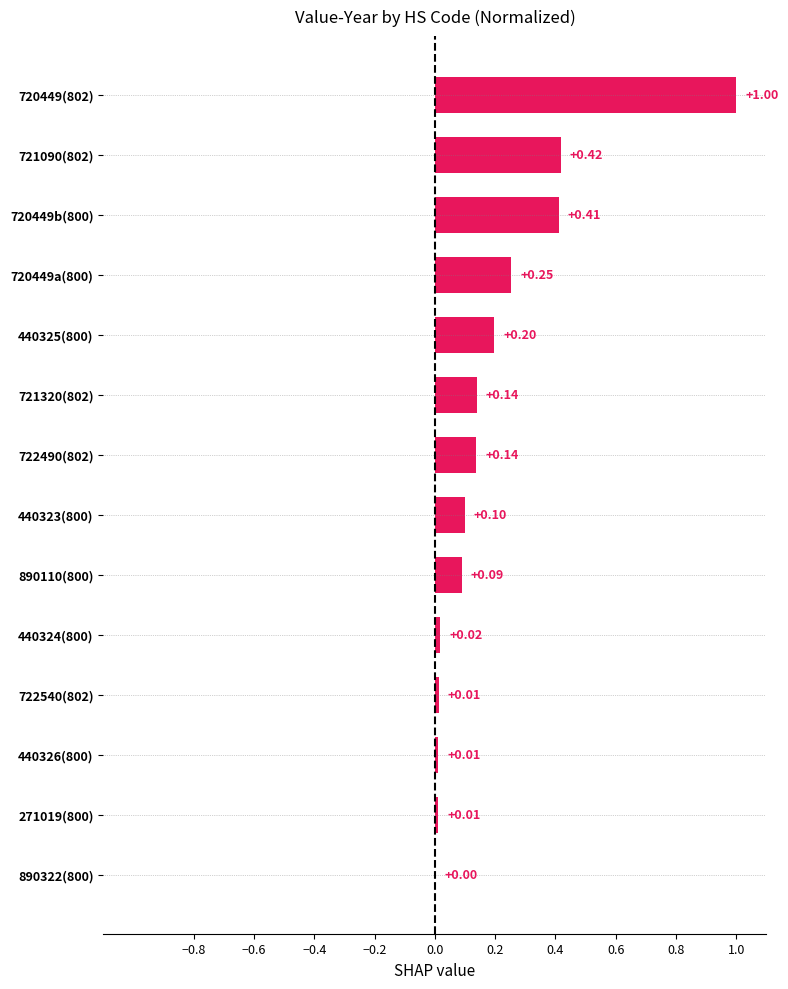

At which category does the chart reach its peak across all series?

720449(802)